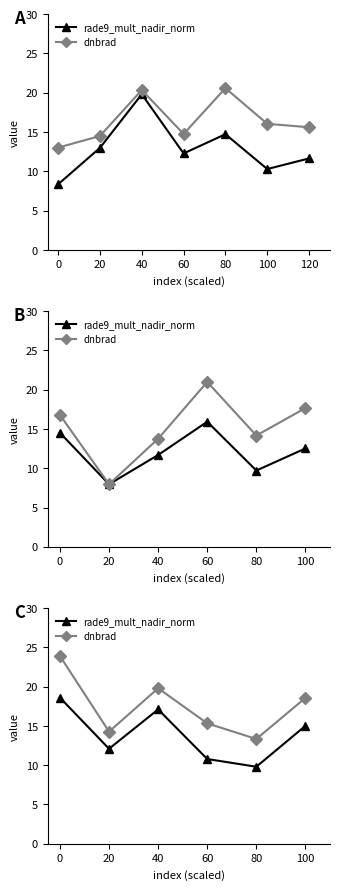

List the labels in order of rade9_mult_nadir_norm value, largest first.

0, 40, 100, 20, 60, 80